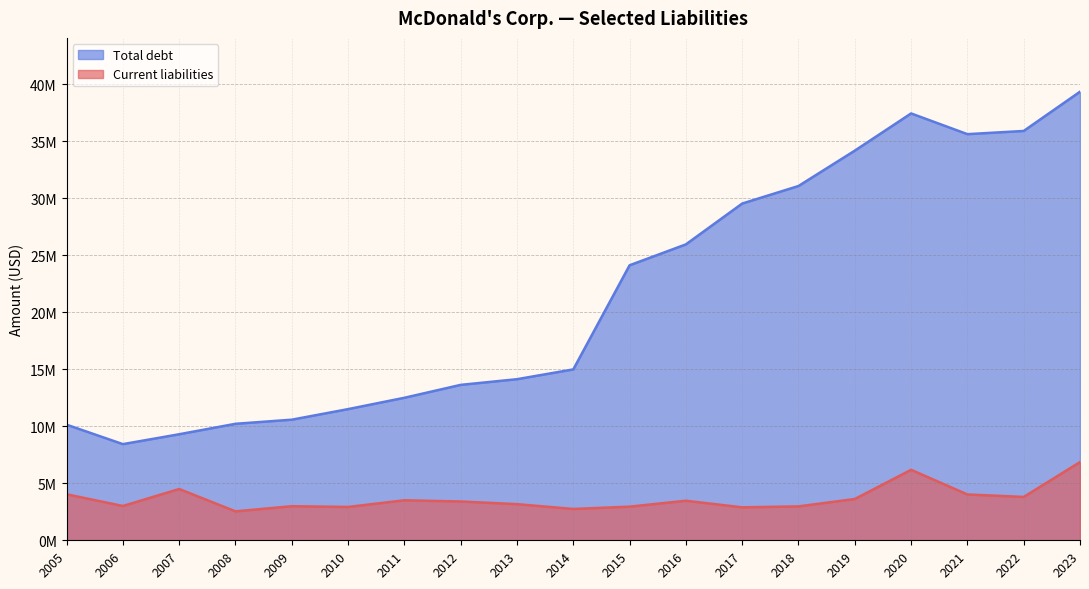

What is the total value across all series at 2015?

27072500